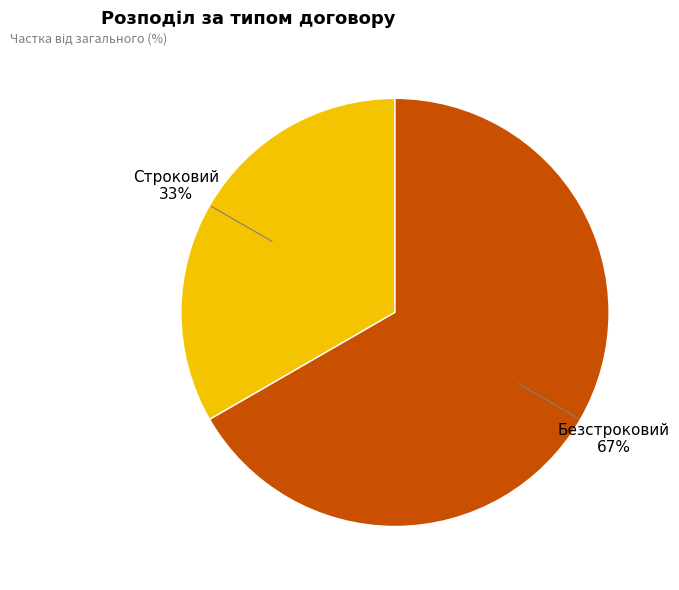

Which slice is the largest?

Безстроковий